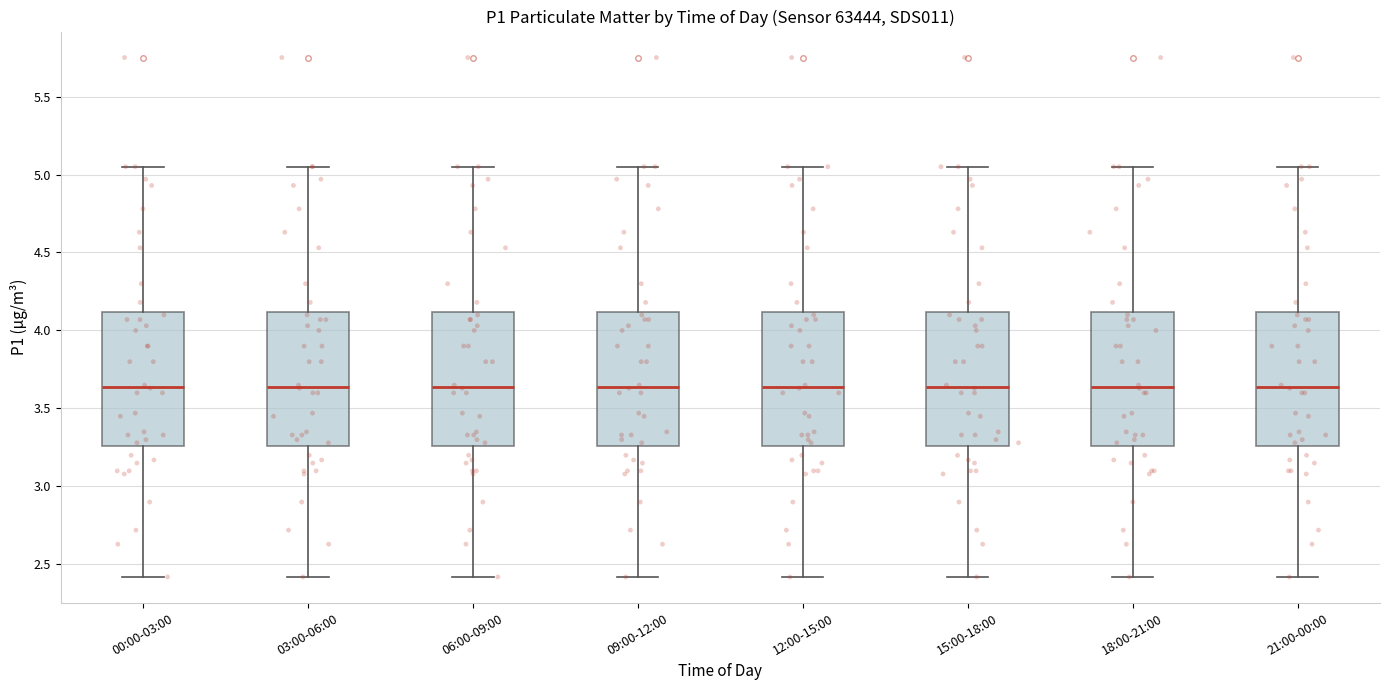

Where does the median line of the box for 03:00-06:00 sit on the y-axis? The values are not printed on the chart, so give them approximately, as read against the axis.

3.65